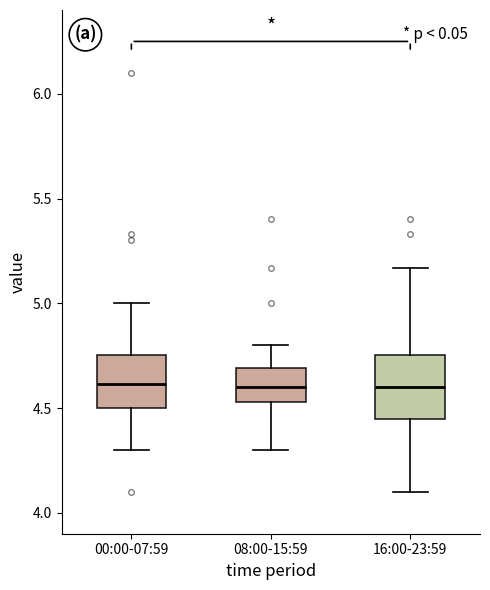

Reading left to right, read every box against the y-axis: the position of its median line, the range the box covers, and the ends of its whiskers. The values are not printed on the chart, so give them approximately, as read against the axis.

00:00-07:59: median 4.60, box 4.50 to 4.75, whiskers 4.30 to 5.00
08:00-15:59: median 4.60, box 4.55 to 4.70, whiskers 4.30 to 4.80
16:00-23:59: median 4.60, box 4.45 to 4.75, whiskers 4.10 to 5.15